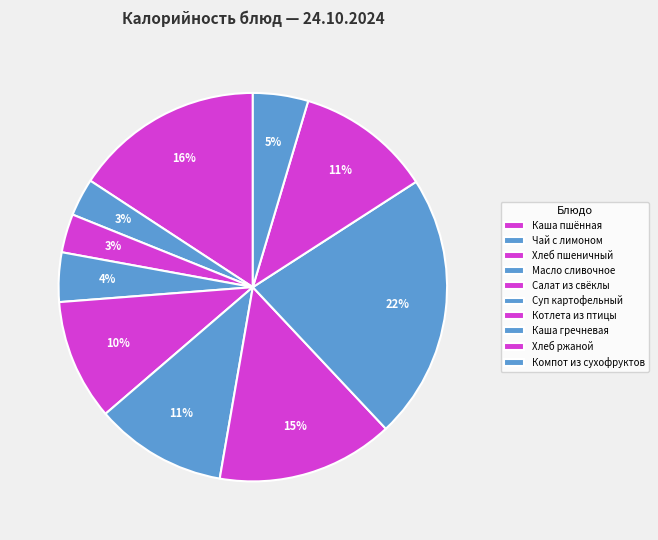

Is it true that Масло сливочное is 11% of the pie?

False